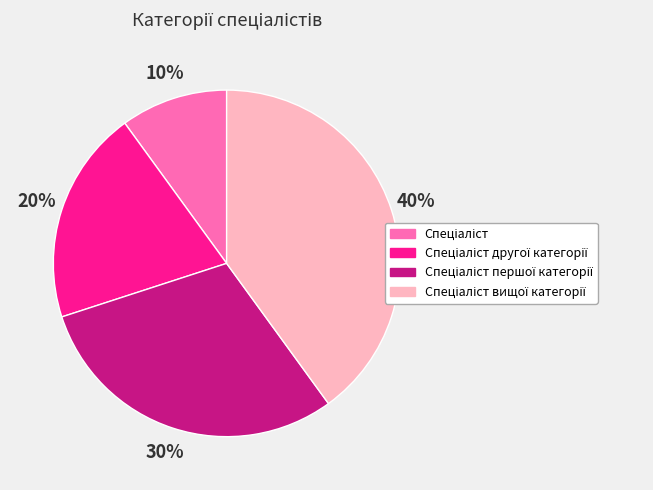

Is there a majority slice in this chart?

No